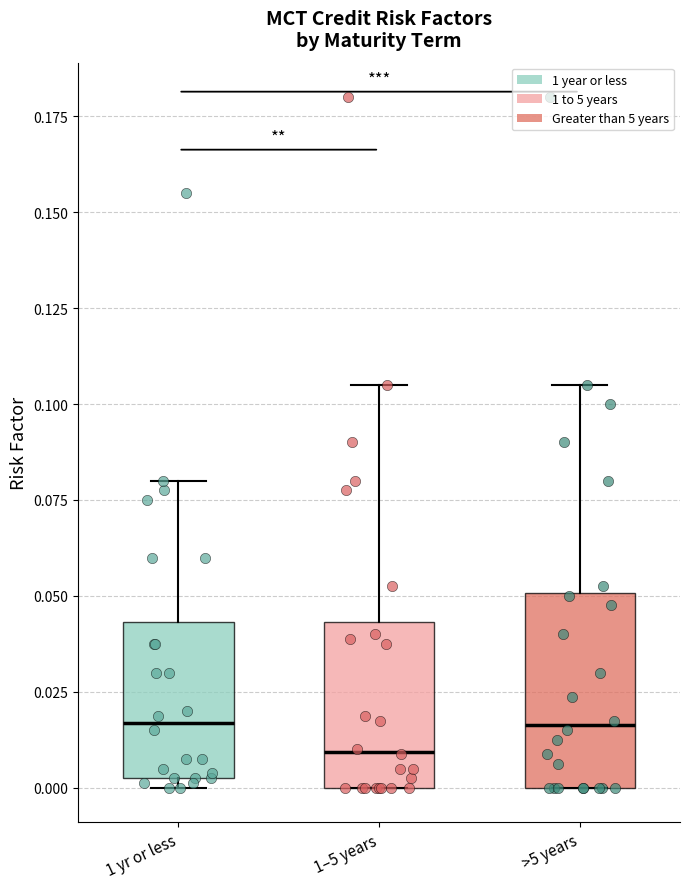

Which box is the tallest, from its lower edge to its upper edge?

>5 years